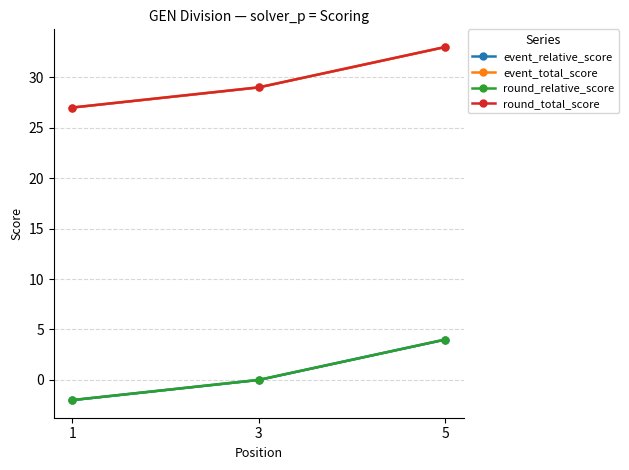

Is this an area chart (filled region under the line)?

No